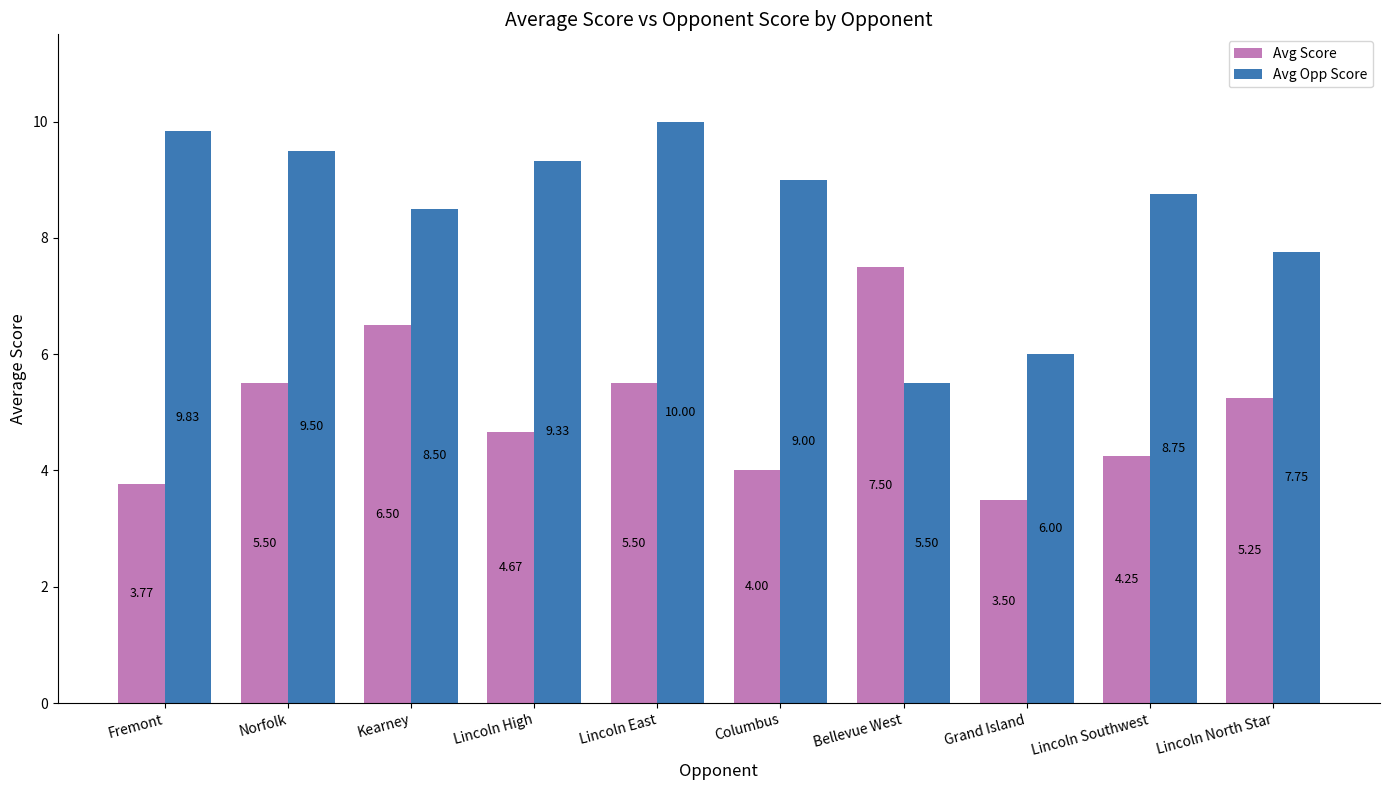

How many bars are there in total?

20